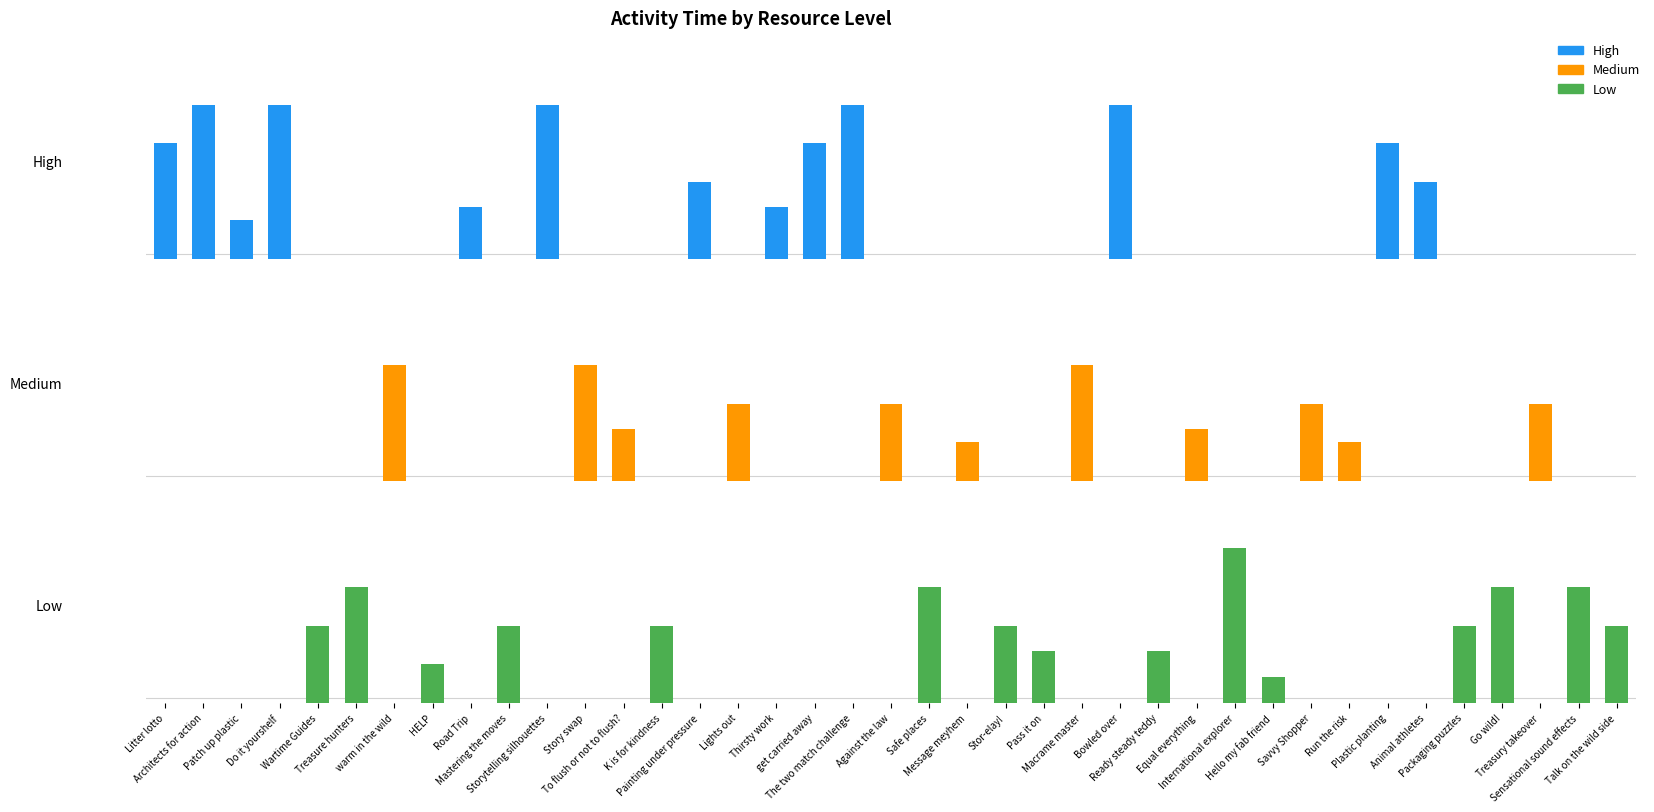

Reading right to left, transcribe all the data shown in this chart.

High: Talk on the wild side=0	Sensational sound effects=0	Treasury takeover=0	Go wild!=0	Packaging puzzles=0	Animal athletes=30	Plastic planting=45	Run the risk=0	Savvy Shopper=0	Hello my fab friend=0	International explorer=0	Equal everything=0	Ready steady teddy=0	Bowled over=60	Macrame master=0	Pass it on=0	Stor-elay!=0	Message meyhem=0	Safe places=0	Against the law=0	The two match challenge=60	get carried away=45	Thirsty work=20	Lights out=0	Painting under pressure=30	K is for kindness=0	To flush or not to flush?=0	Story swap=0	Storytelling silhouettes=60	Mastering the moves=0	Road Trip=20	HELP=0	warm in the wild=0	Treasure hunters=0	Wartime Guides=0	Do it yourshelf=60	Patch up plastic=15	Architects for action=60	Litter lotto=45
Medium: Talk on the wild side=0	Sensational sound effects=0	Treasury takeover=30	Go wild!=0	Packaging puzzles=0	Animal athletes=0	Plastic planting=0	Run the risk=15	Savvy Shopper=30	Hello my fab friend=0	International explorer=0	Equal everything=20	Ready steady teddy=0	Bowled over=0	Macrame master=45	Pass it on=0	Stor-elay!=0	Message meyhem=15	Safe places=0	Against the law=30	The two match challenge=0	get carried away=0	Thirsty work=0	Lights out=30	Painting under pressure=0	K is for kindness=0	To flush or not to flush?=20	Story swap=45	Storytelling silhouettes=0	Mastering the moves=0	Road Trip=0	HELP=0	warm in the wild=45	Treasure hunters=0	Wartime Guides=0	Do it yourshelf=0	Patch up plastic=0	Architects for action=0	Litter lotto=0
Low: Talk on the wild side=30	Sensational sound effects=45	Treasury takeover=0	Go wild!=45	Packaging puzzles=30	Animal athletes=0	Plastic planting=0	Run the risk=0	Savvy Shopper=0	Hello my fab friend=10	International explorer=60	Equal everything=0	Ready steady teddy=20	Bowled over=0	Macrame master=0	Pass it on=20	Stor-elay!=30	Message meyhem=0	Safe places=45	Against the law=0	The two match challenge=0	get carried away=0	Thirsty work=0	Lights out=0	Painting under pressure=0	K is for kindness=30	To flush or not to flush?=0	Story swap=0	Storytelling silhouettes=0	Mastering the moves=30	Road Trip=0	HELP=15	warm in the wild=0	Treasure hunters=45	Wartime Guides=30	Do it yourshelf=0	Patch up plastic=0	Architects for action=0	Litter lotto=0